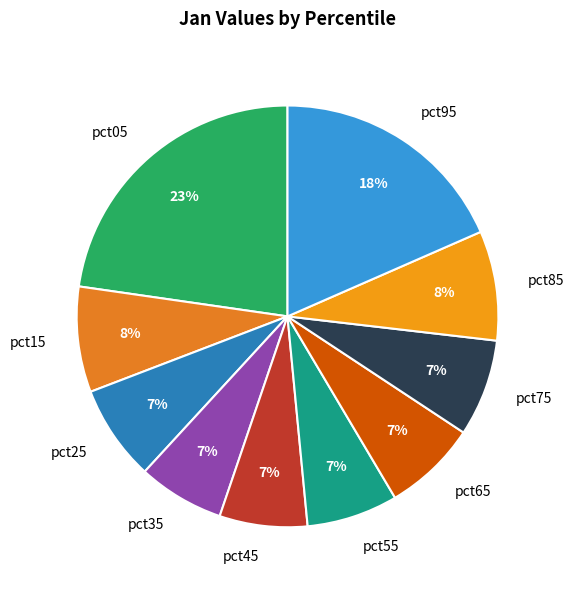

How many segments does this pie chart have?

10